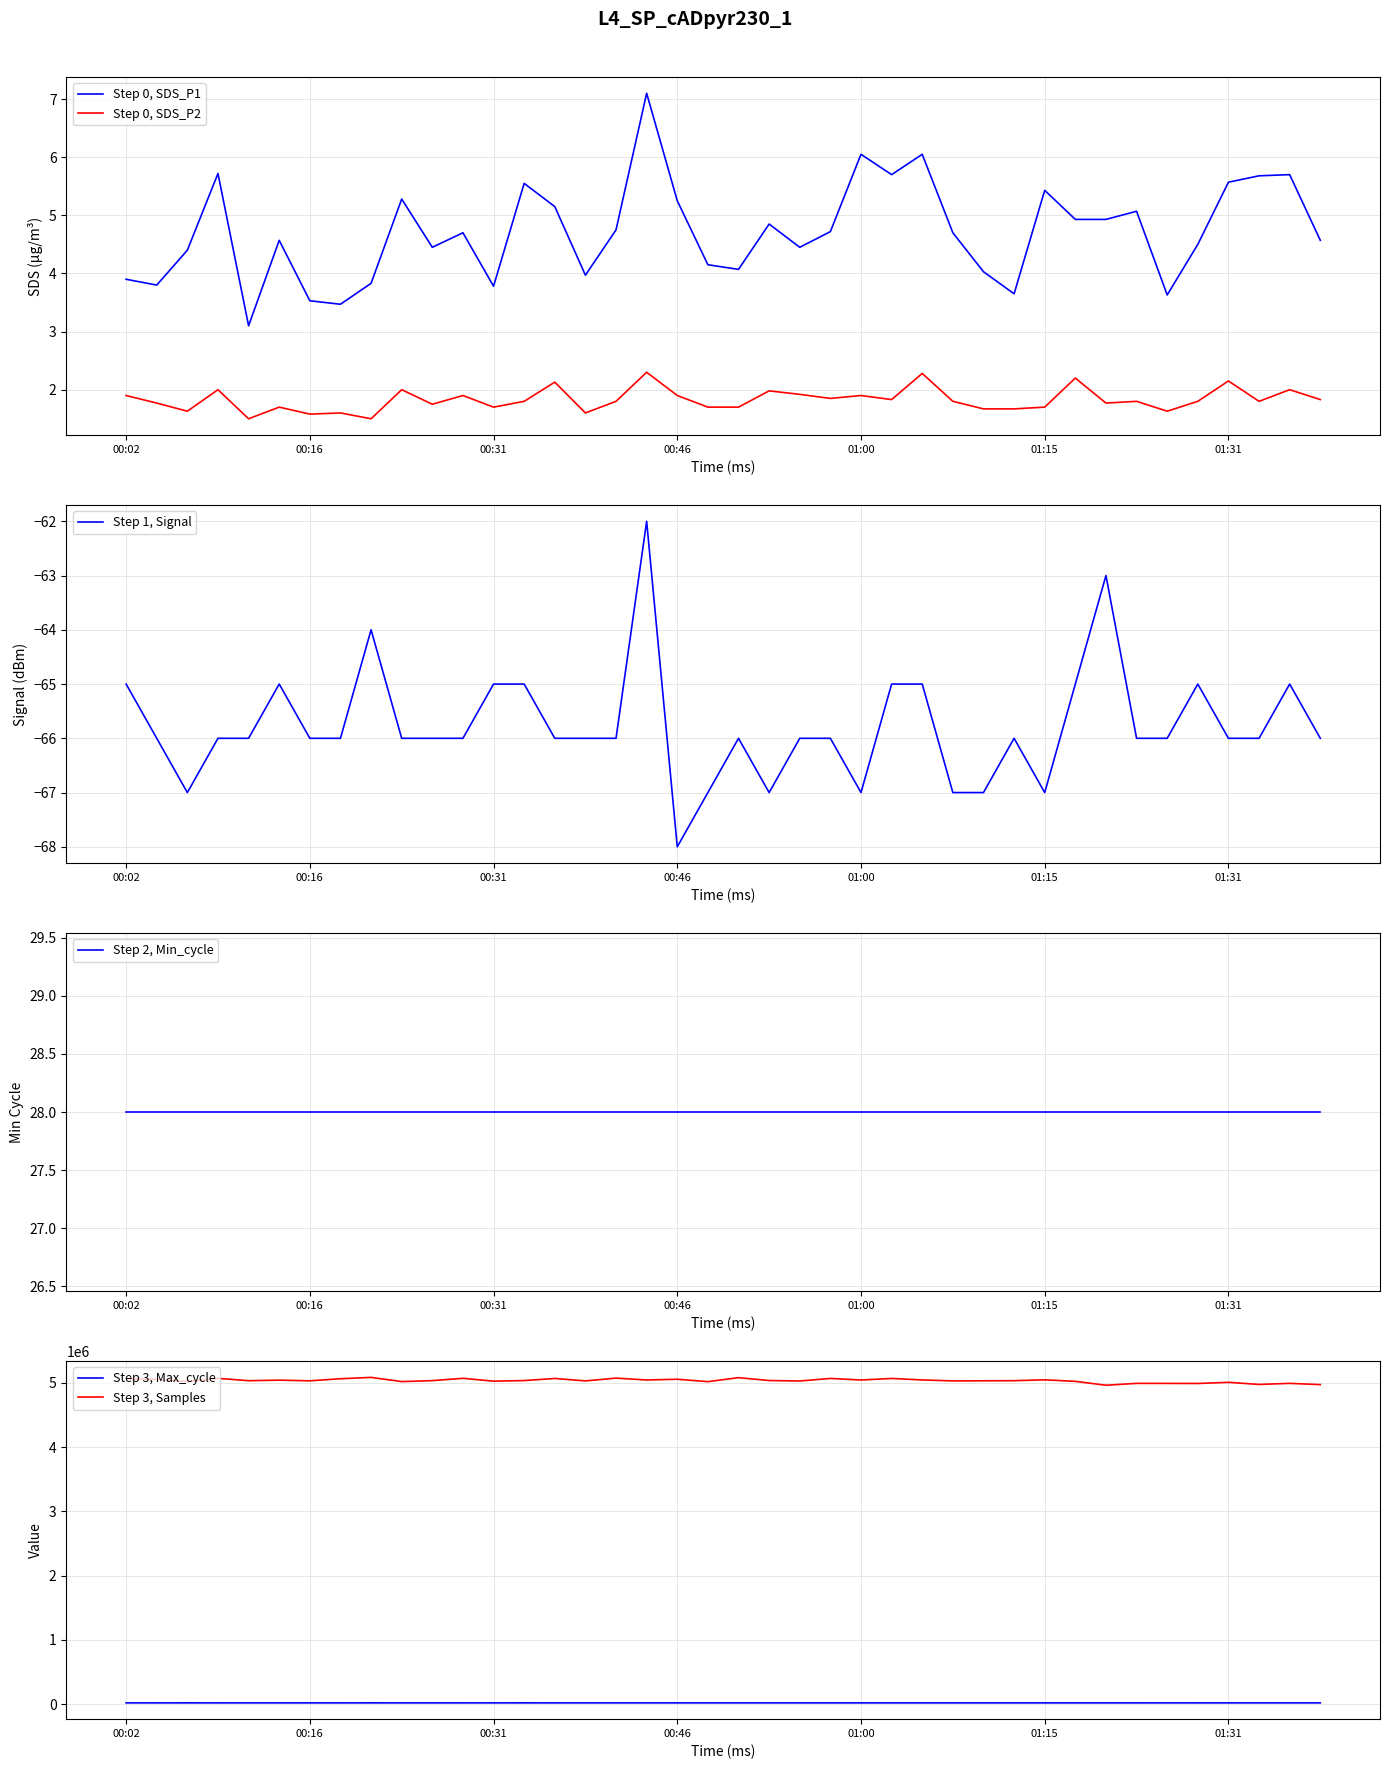

Does the chart display data point markers on the line(s)?

No